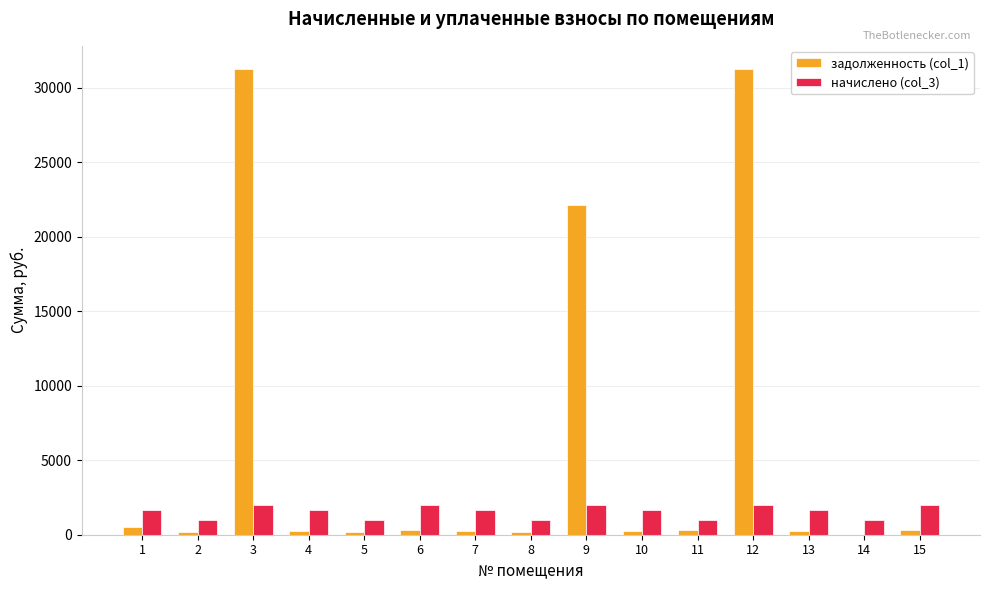

The value of начислено (col_3) at 12 is 2019.3. True or false?

True